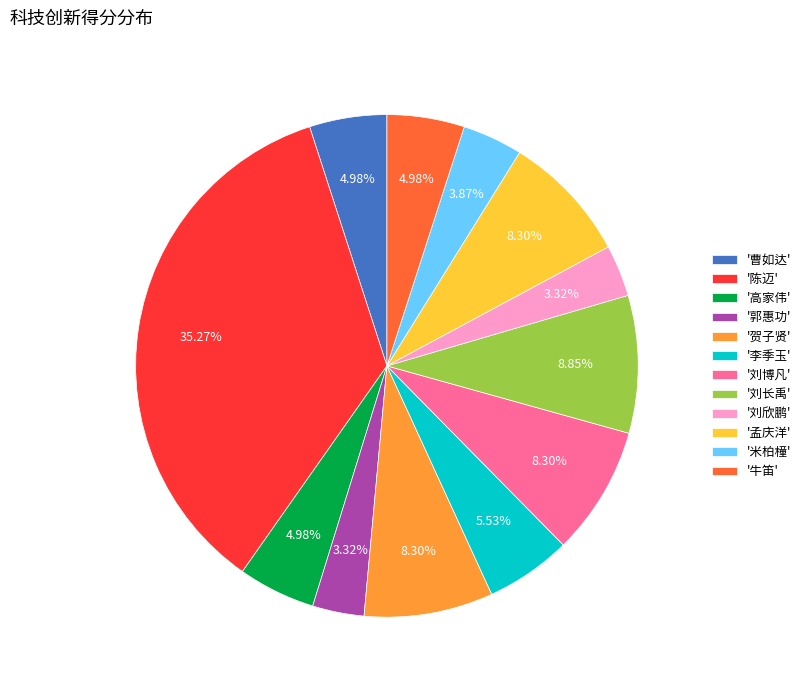

Do '陈迈' and '高家伟' together represent more than half of the pie?

No